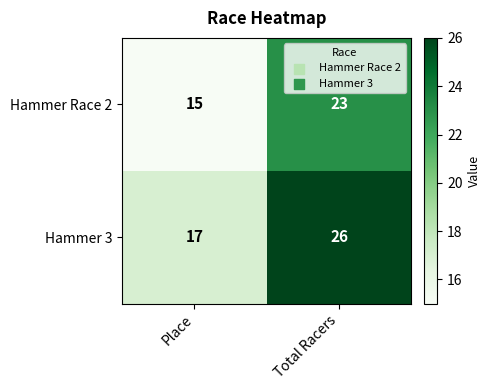

Reading right to left, what are all the values shown in this chart?

Hammer Race 2: Total Racers=23	Place=15
Hammer 3: Total Racers=26	Place=17